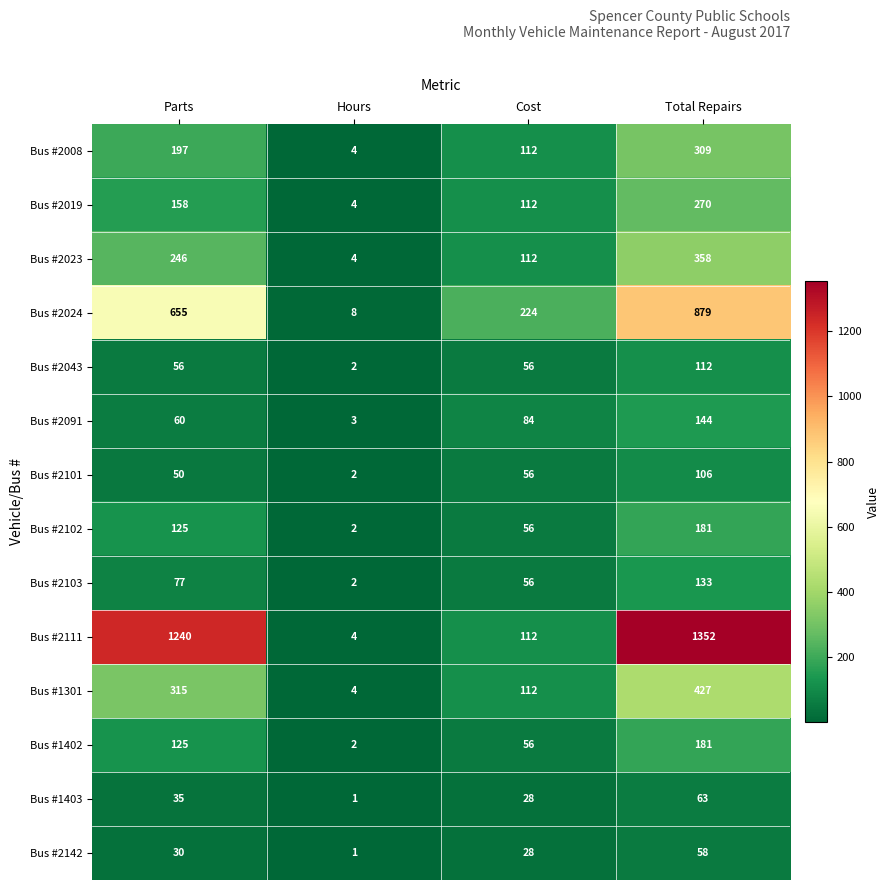

How many series are shown in this chart?

14